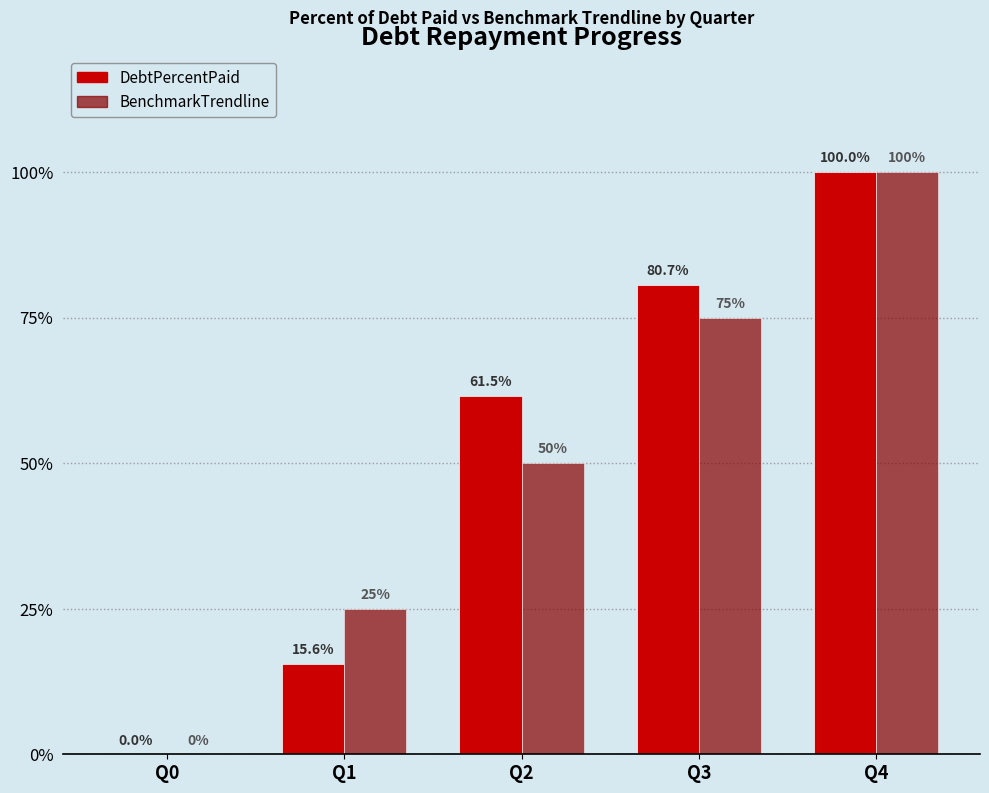

Is it true that BenchmarkTrendline equals 51.9 at Q3?

False